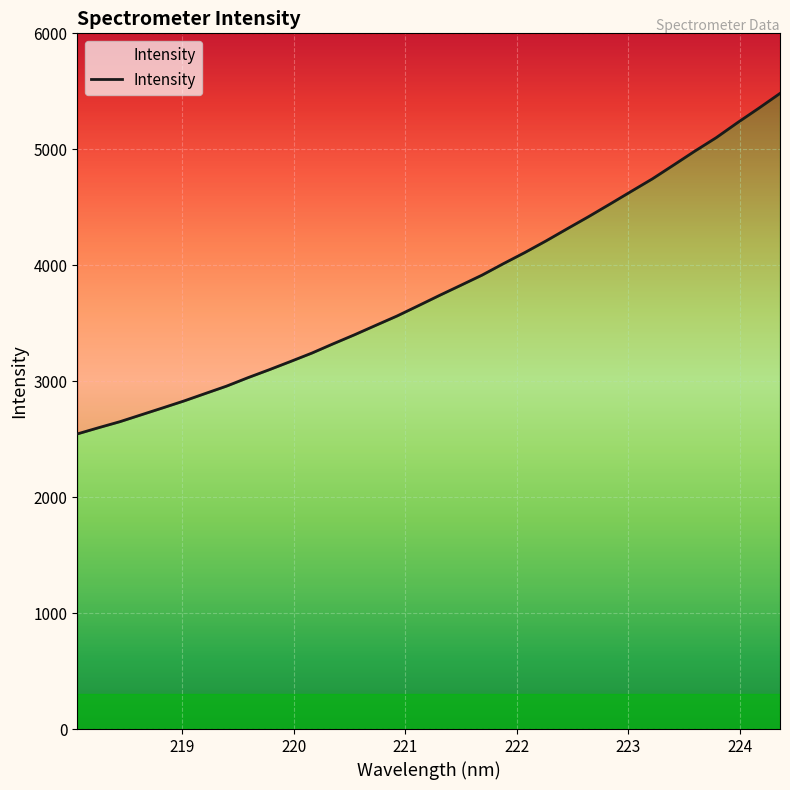

Reading left to right, extract all data points from this chart.

2545.1	2598.8	2650.8	2710.1	2769.3	2829.2	2893.4	2957.3	3029.8	3098.5	3169.5	3241.9	3321.9	3399.7	3481.1	3561.9	3650.5	3740.0	3827.2	3915.1	4013.6	4109.0	4209.5	4314.8	4418.9	4526.8	4636.4	4745.0	4864.3	4984.7	5100.1	5229.5	5353.8	5481.9